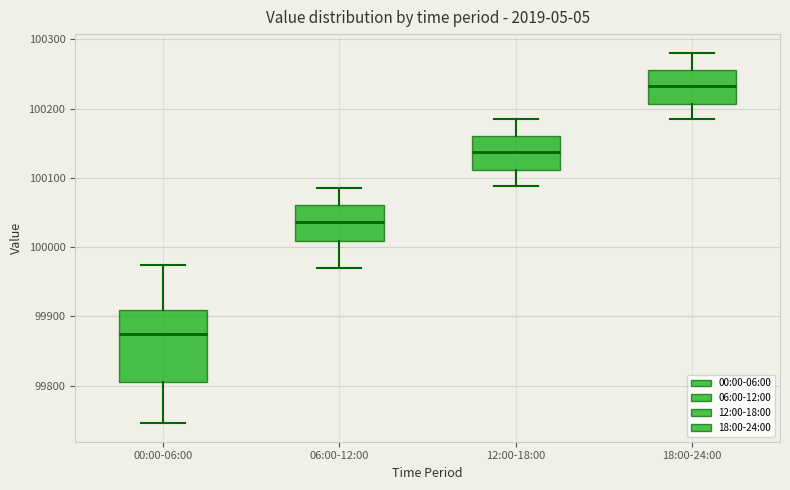

Reading left to right, transcribe this box plot: for each box, give where its median line is, the range the box spans, and where its two whiskers end, as read against the y-axis. The values are not printed on the chart, so give them approximately, as read against the axis.

00:00-06:00: median 99870, box 99800 to 99910, whiskers 99750 to 99970
06:00-12:00: median 100040, box 100010 to 100060, whiskers 99970 to 100090
12:00-18:00: median 100140, box 100110 to 100160, whiskers 100090 to 100190
18:00-24:00: median 100230, box 100210 to 100260, whiskers 100190 to 100280